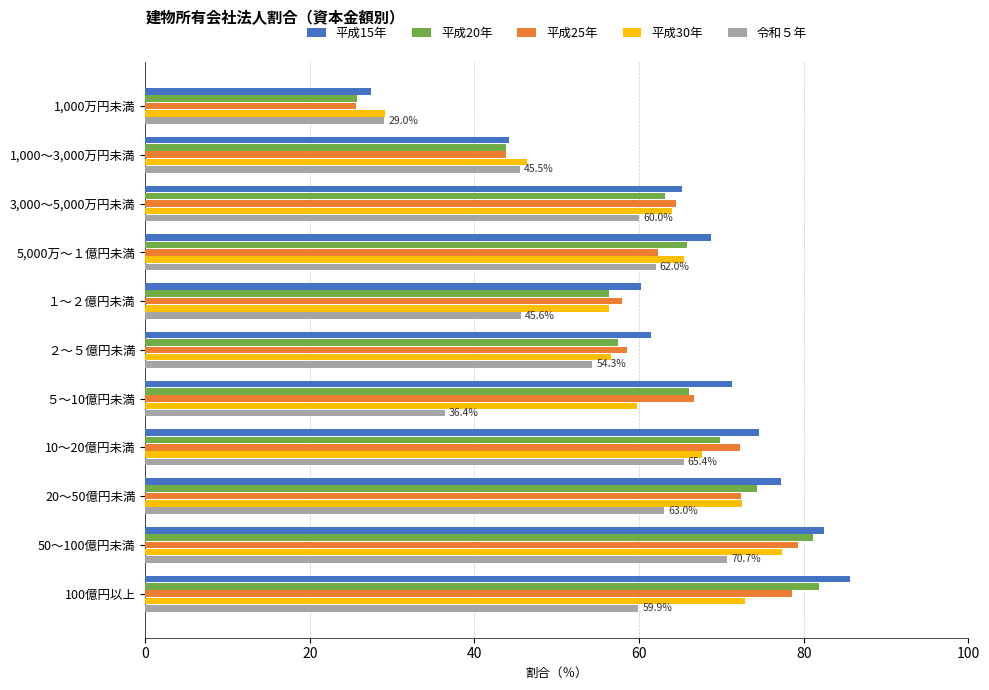

What is the sum of all 平成15年 values?

718.3